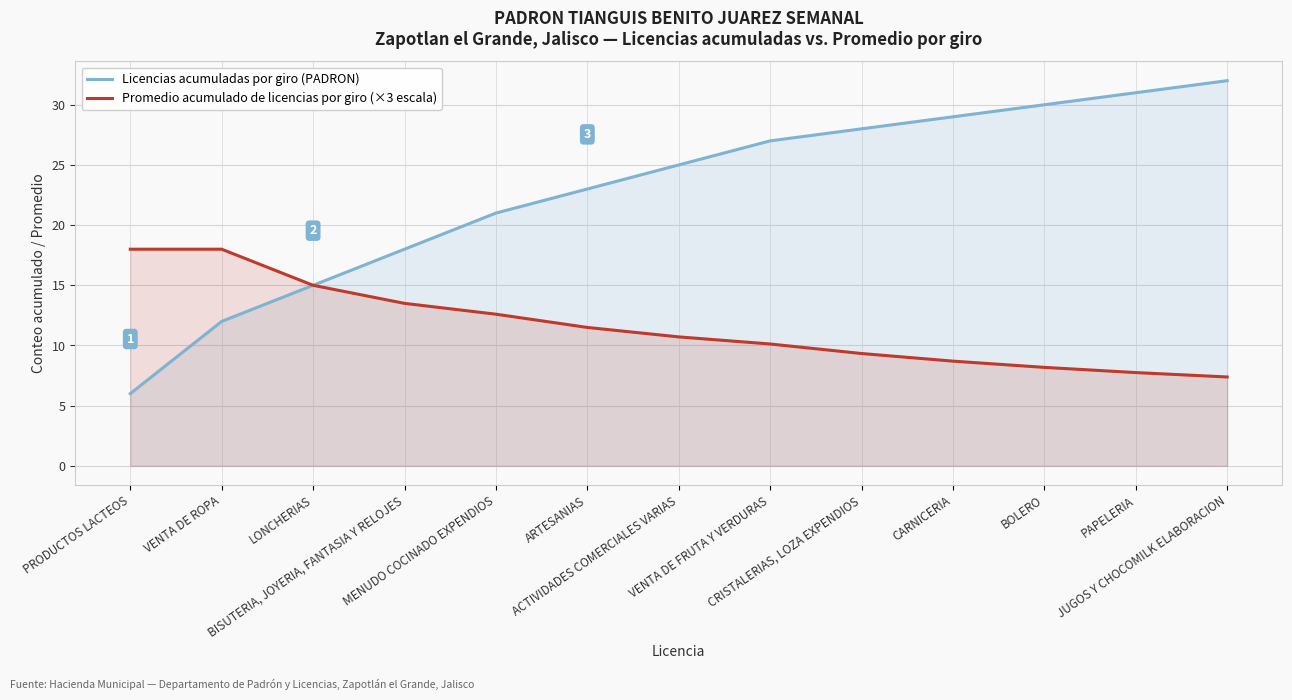

Which has a higher value, BISUTERIA, JOYERIA, FANTASIA Y RELOJES or BOLERO?

BOLERO